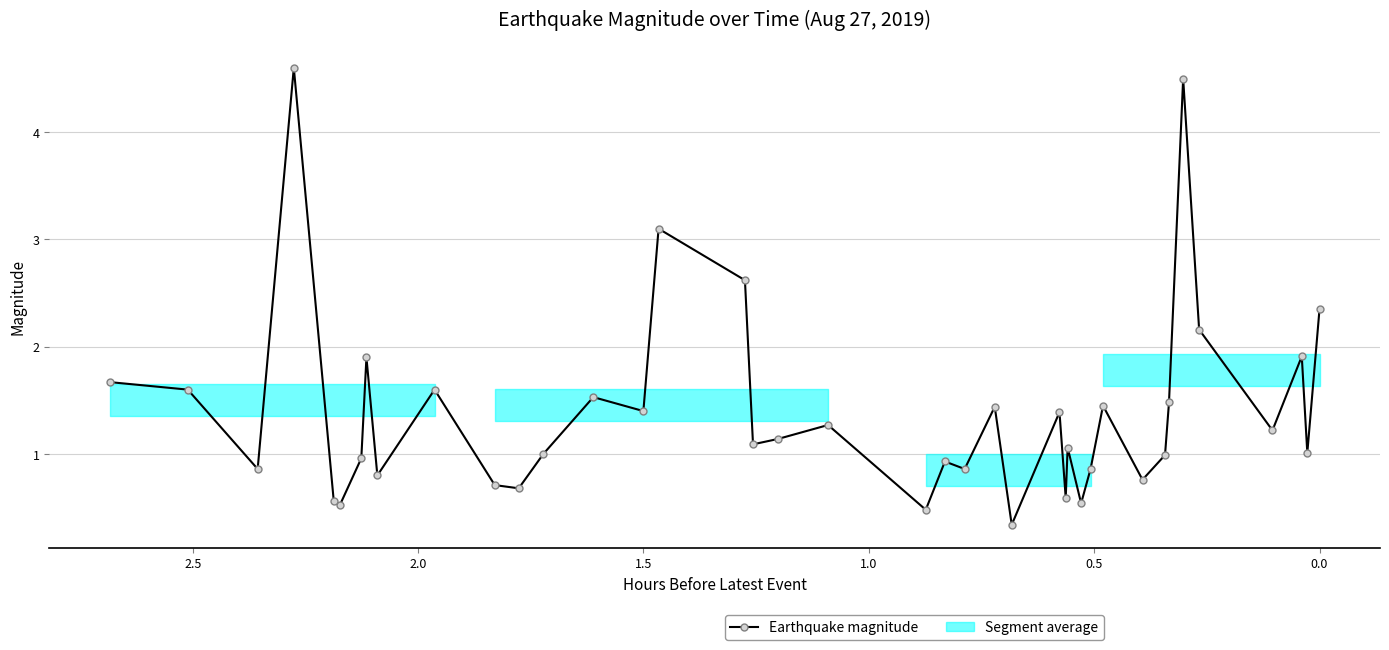

How many lines are shown in the chart?

1